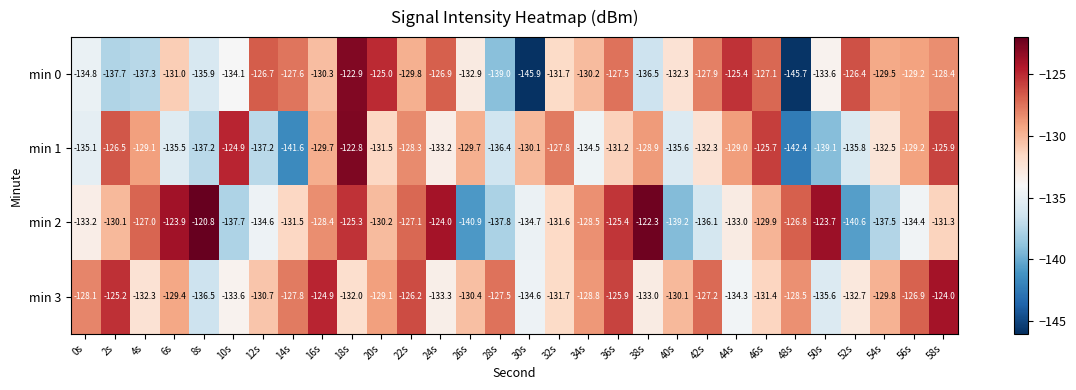

Rank the series by their average value, from highest to lowest.

min 3, min 2, min 0, min 1